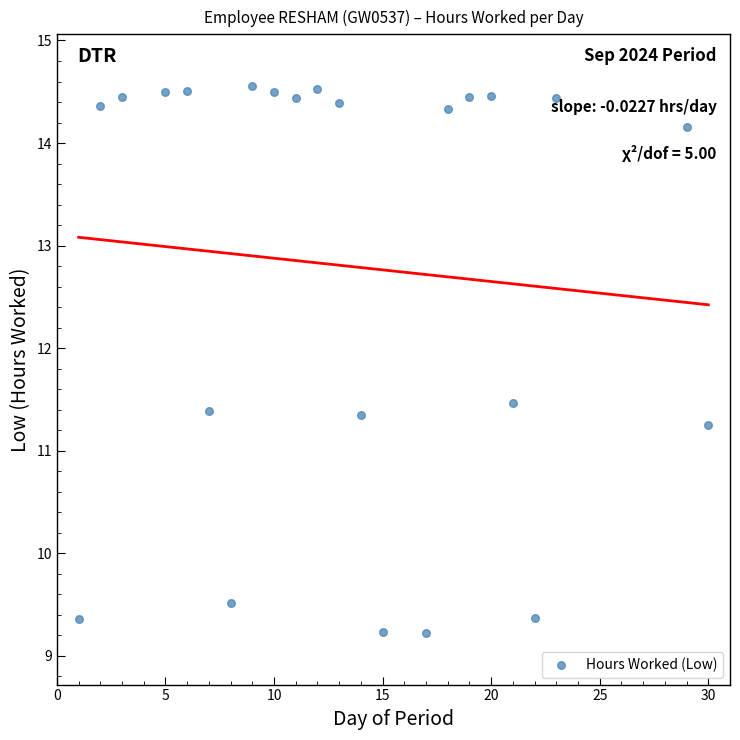

What is the range of Y values (max minus min)?

5.3